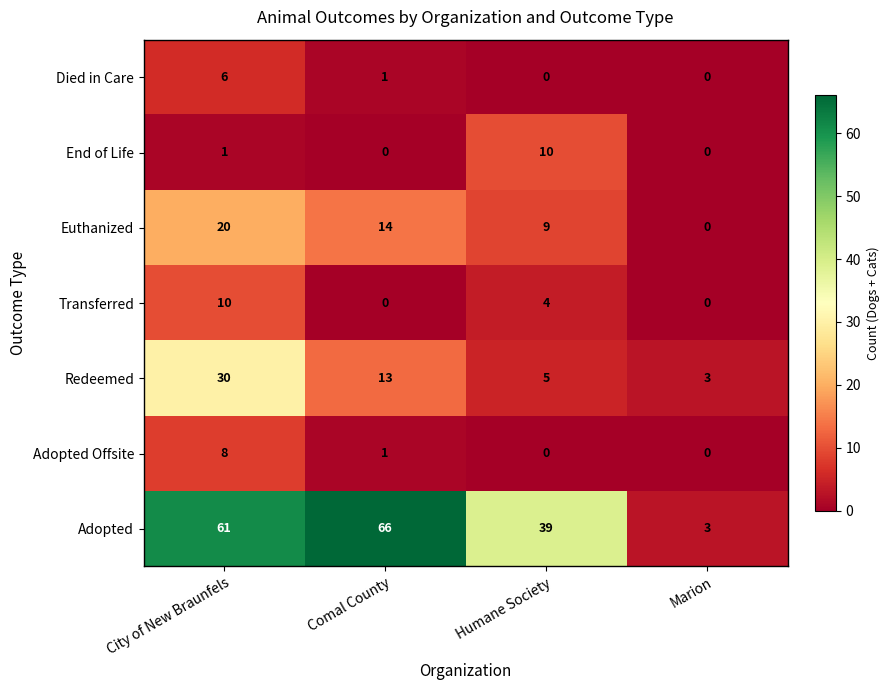

Which series has the largest total across all categories?

Adopted